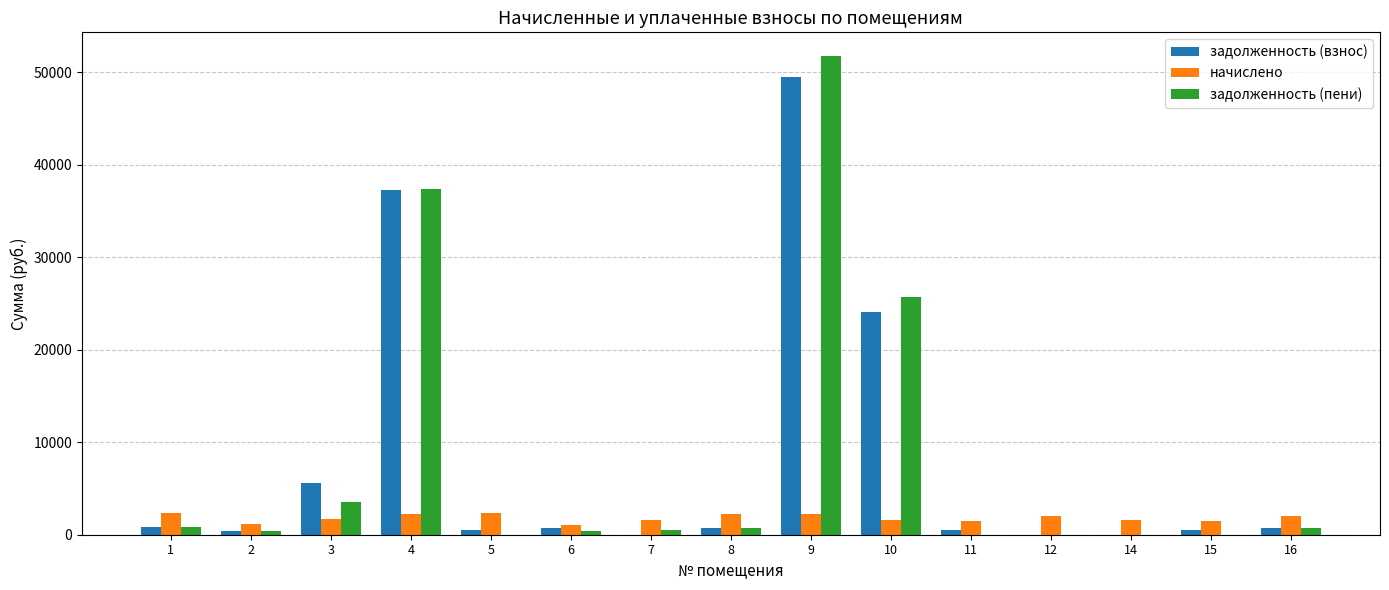

What is the greatest value displayed?

51723.8